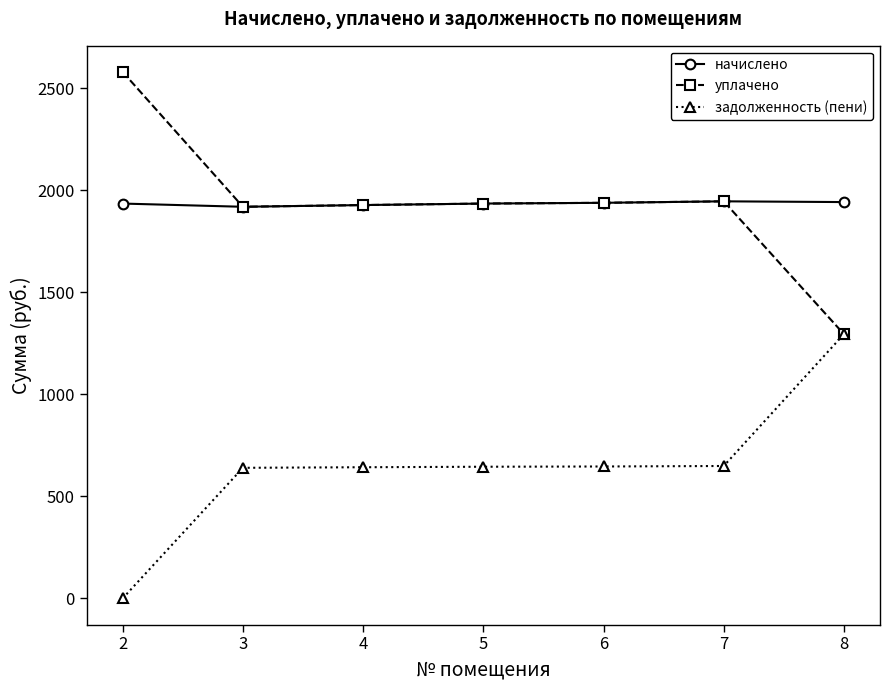

What is the value of the задолженность (пени) point at the 5th from the left?

646.4